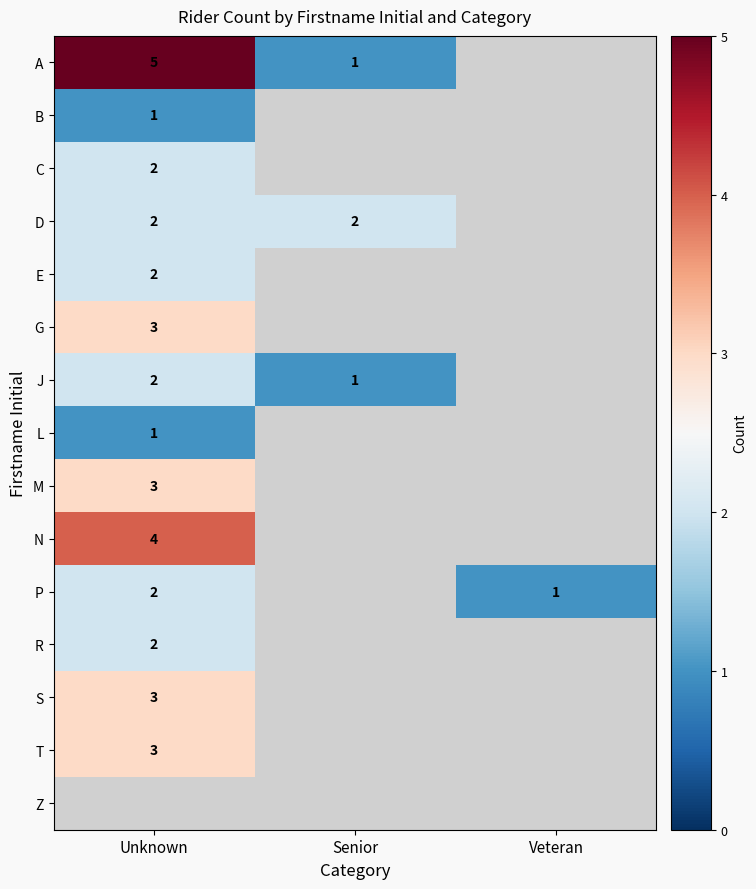

Count the number of data series in this chart.

15